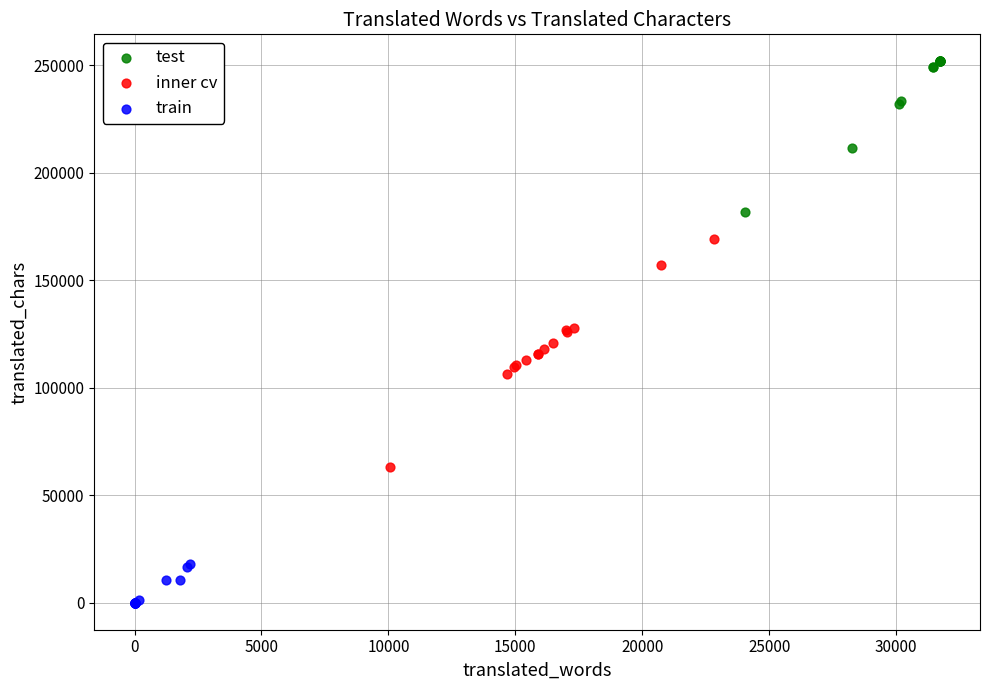

Which series contains the lowest Y value?

train